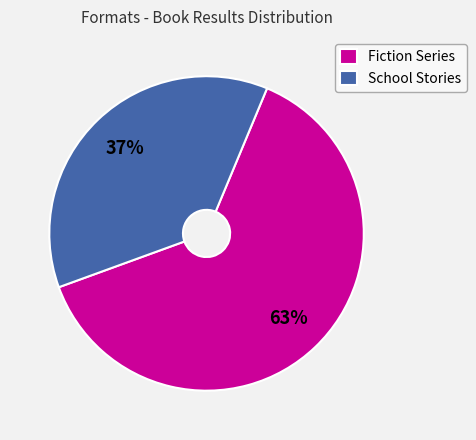

Rank the categories by value from lowest to highest.

School Stories, Fiction Series